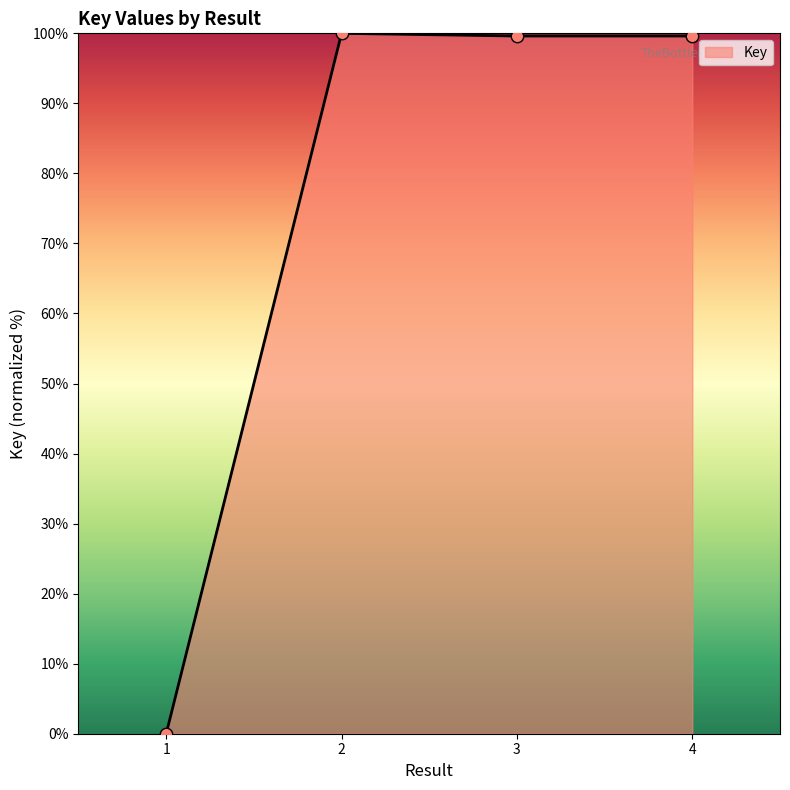

Which has a higher value, 1 or 4?

4